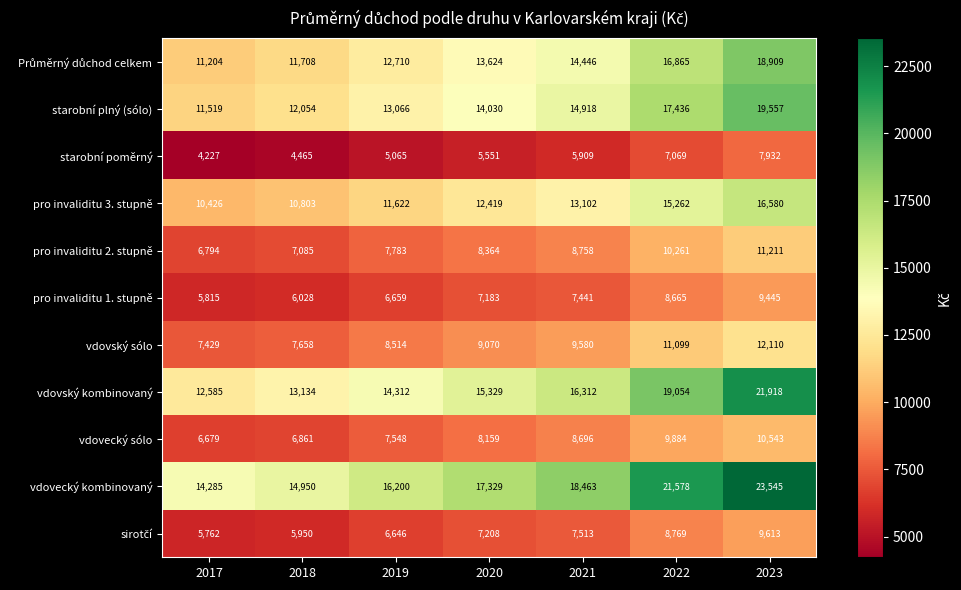

What is the sum of all pro invaliditu 3. stupně values?

90214